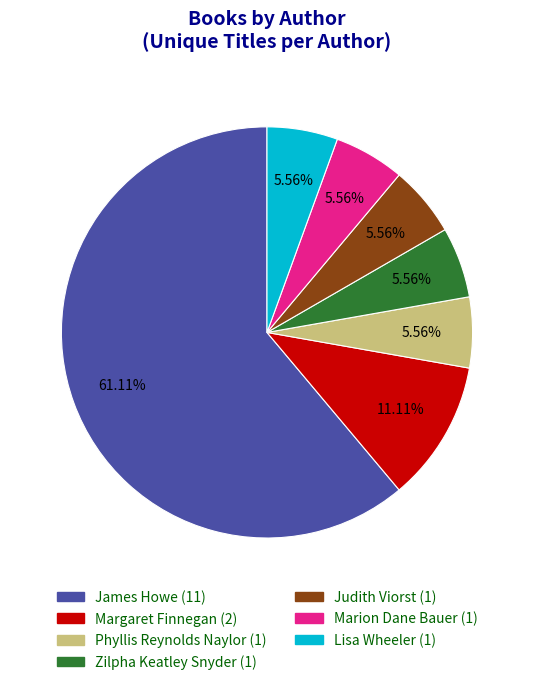

Does any single category account for the majority?

Yes